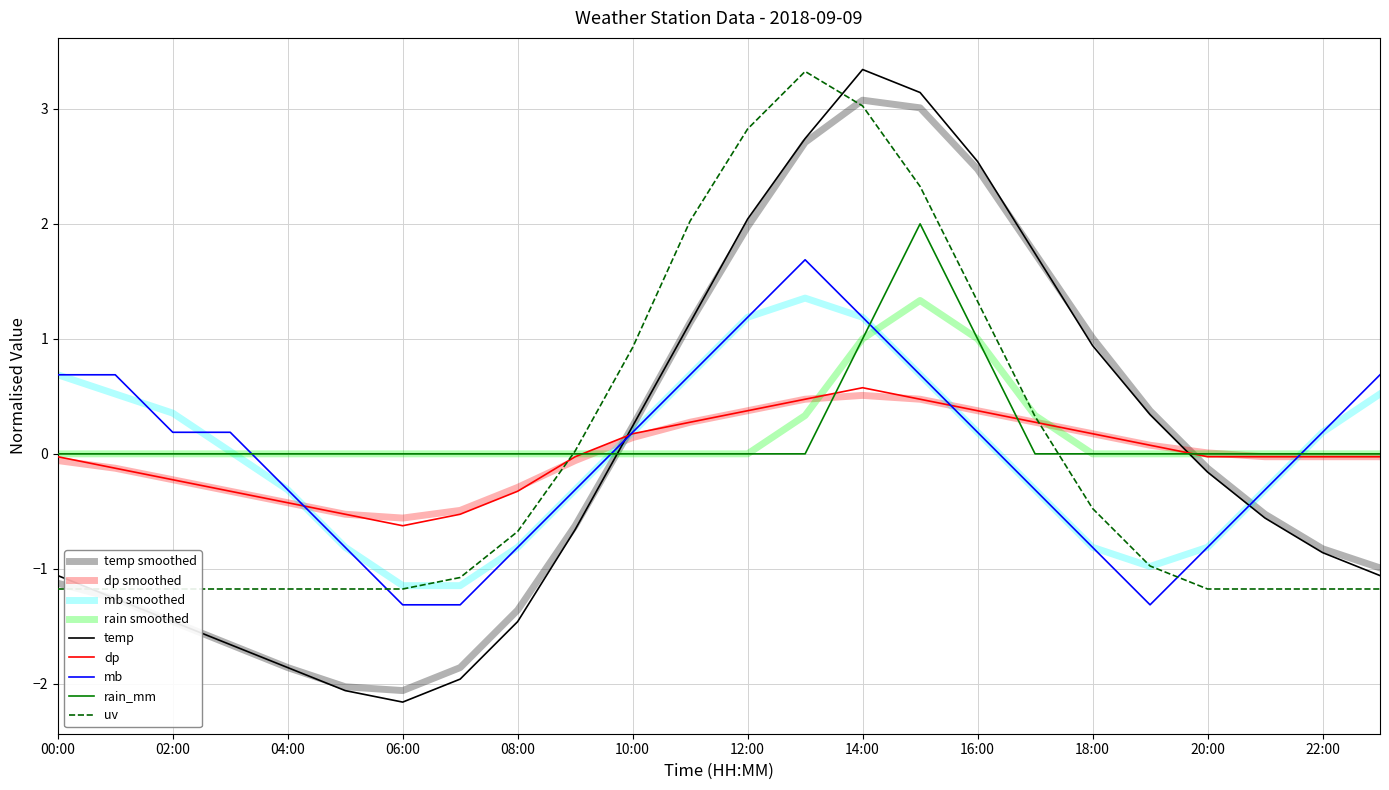

Which series has the widest spread of values?

temp